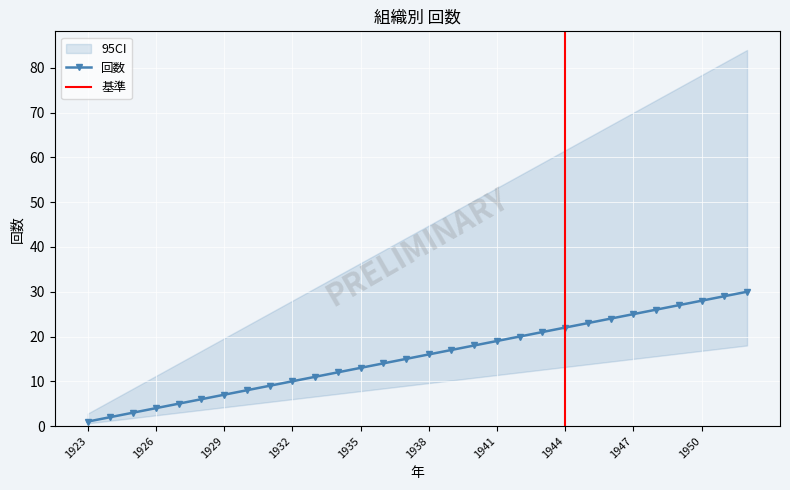

Reading left to right, what are all the values shown in this chart?

1	2	3	4	5	6	7	8	9	10	11	12	13	14	15	16	17	18	19	20	21	22	23	24	25	26	27	28	29	30